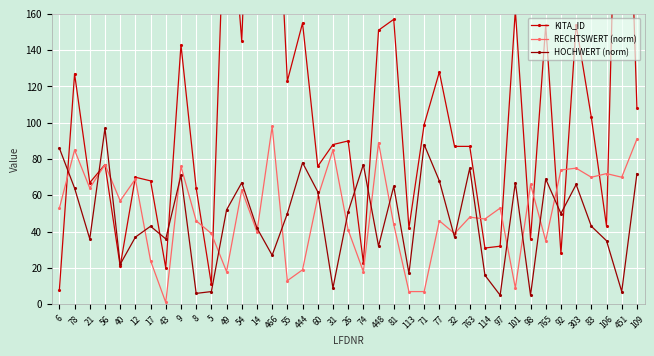

At how many categories does at least one series exceed 179?

4